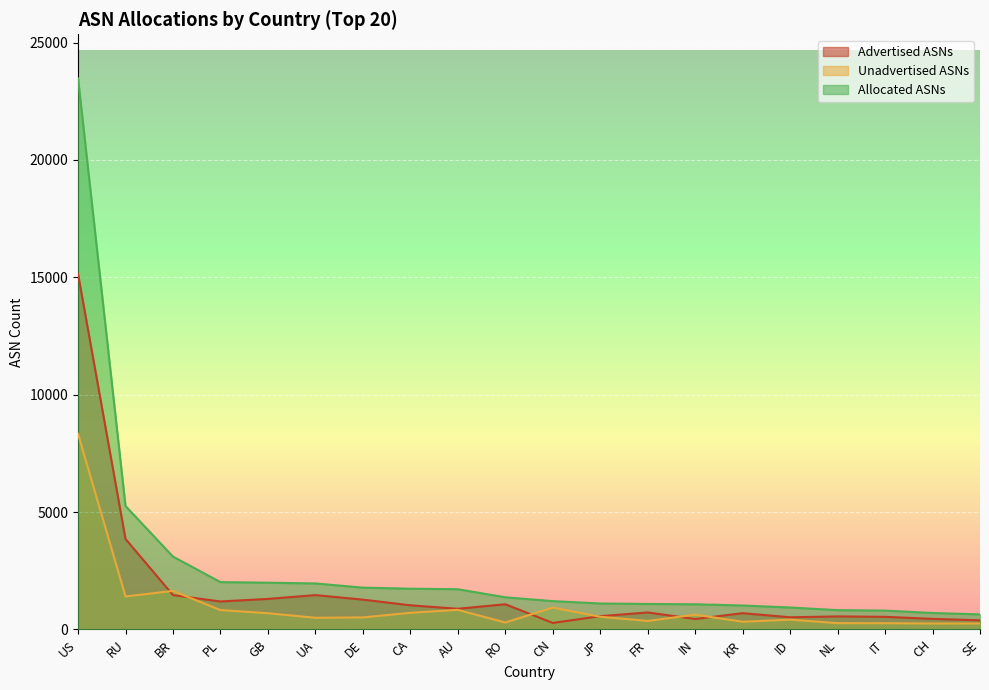

Read the Advertised ASNs value at CA, to the nearest 10.

1030